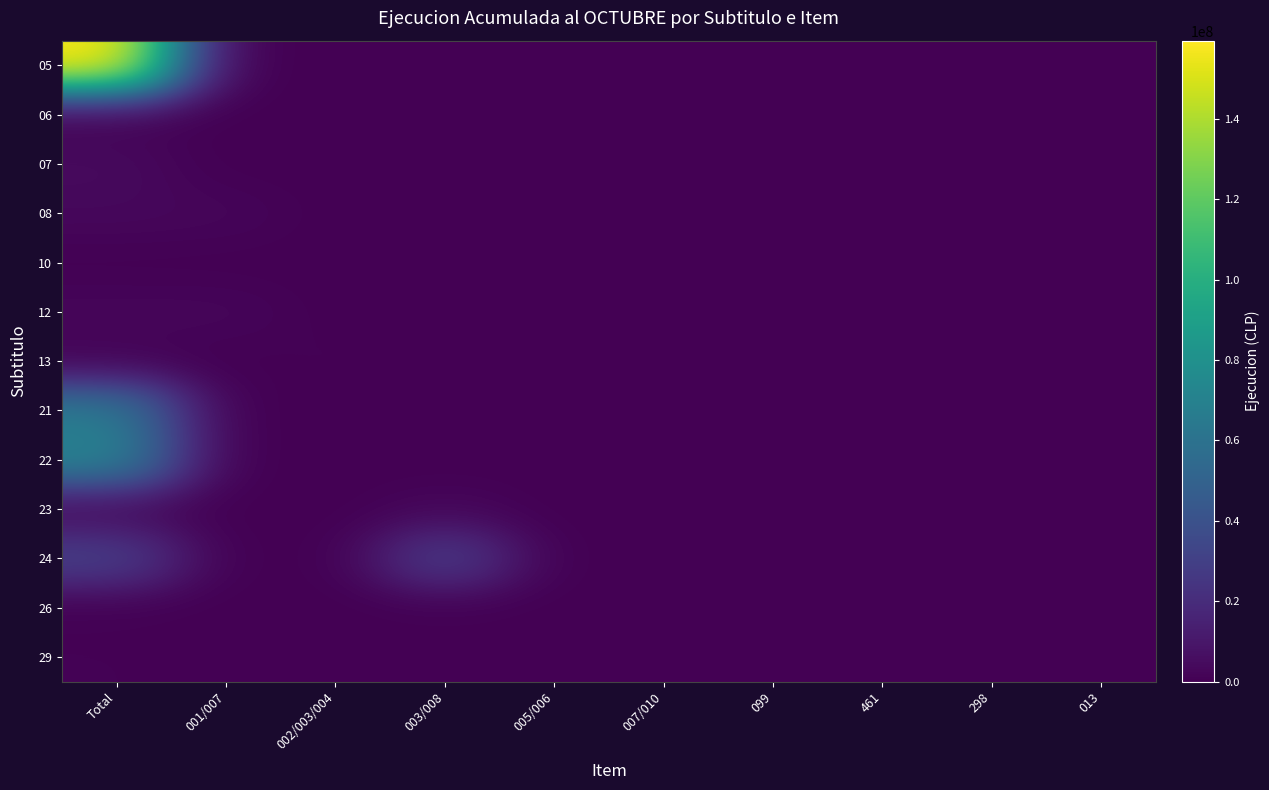

What is the difference between the highest and lowest values at 002/003/004?

921216